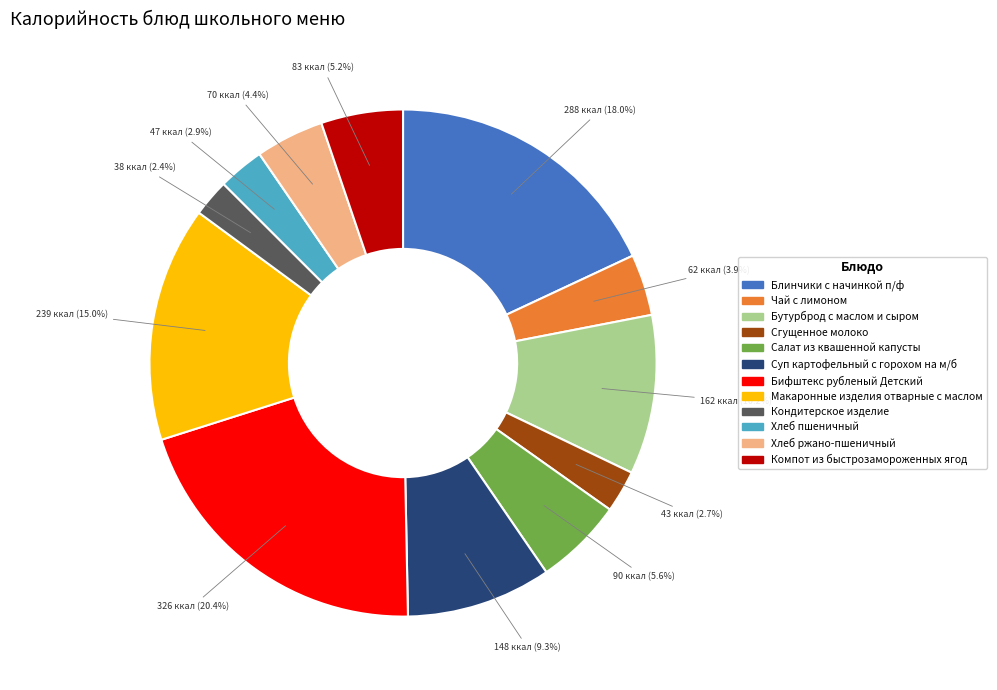

What is the largest slice in the pie chart?

Бифштекс рубленый Детский